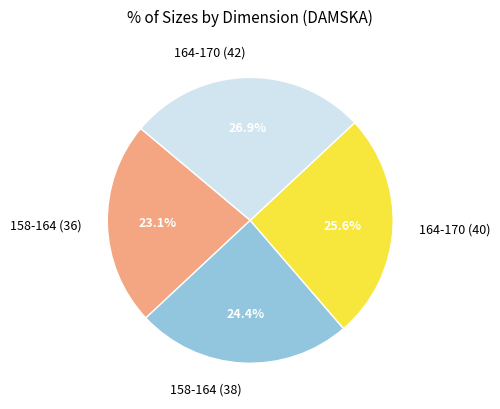

Is there any slice that represents more than half of the pie?

No